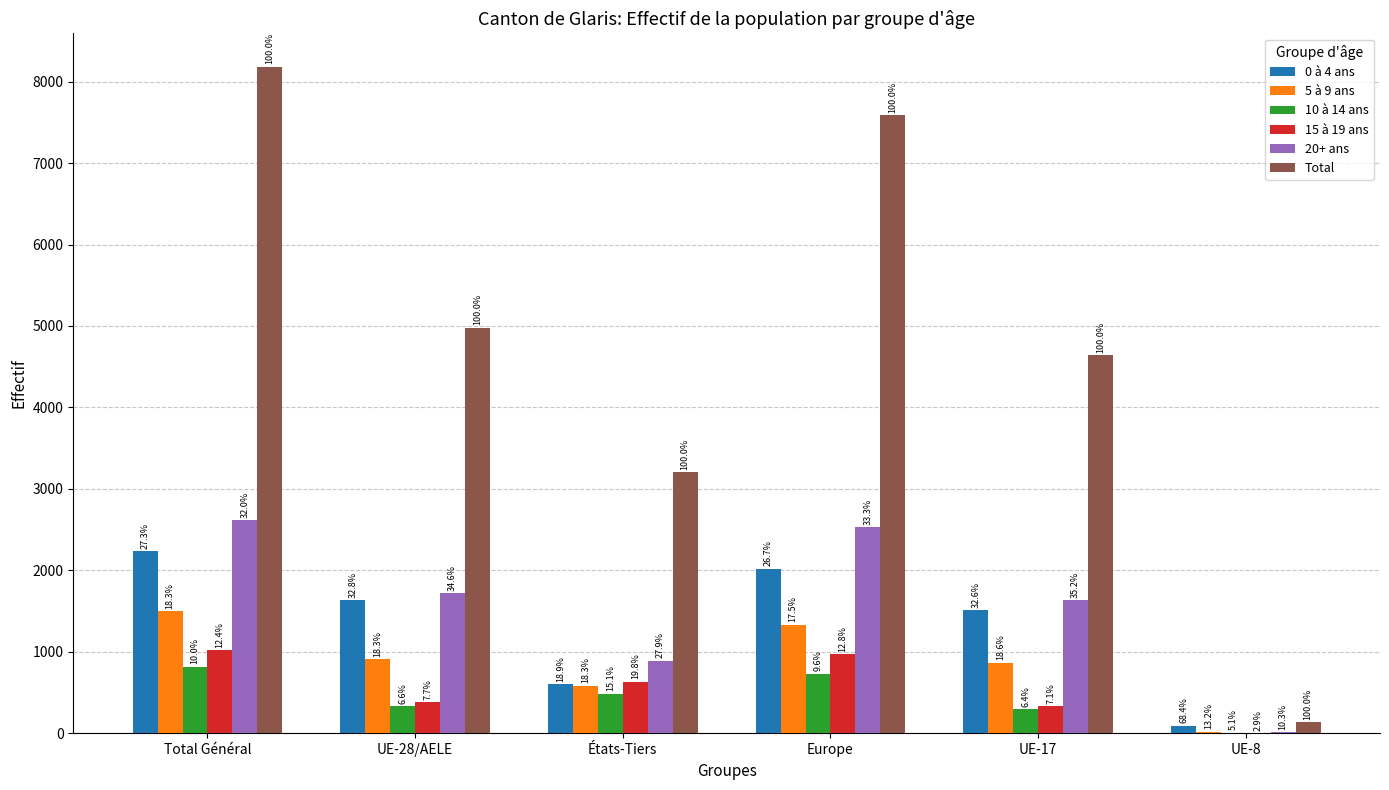

What are all the series names shown in the legend?

0 à 4 ans, 5 à 9 ans, 10 à 14 ans, 15 à 19 ans, 20+ ans, Total